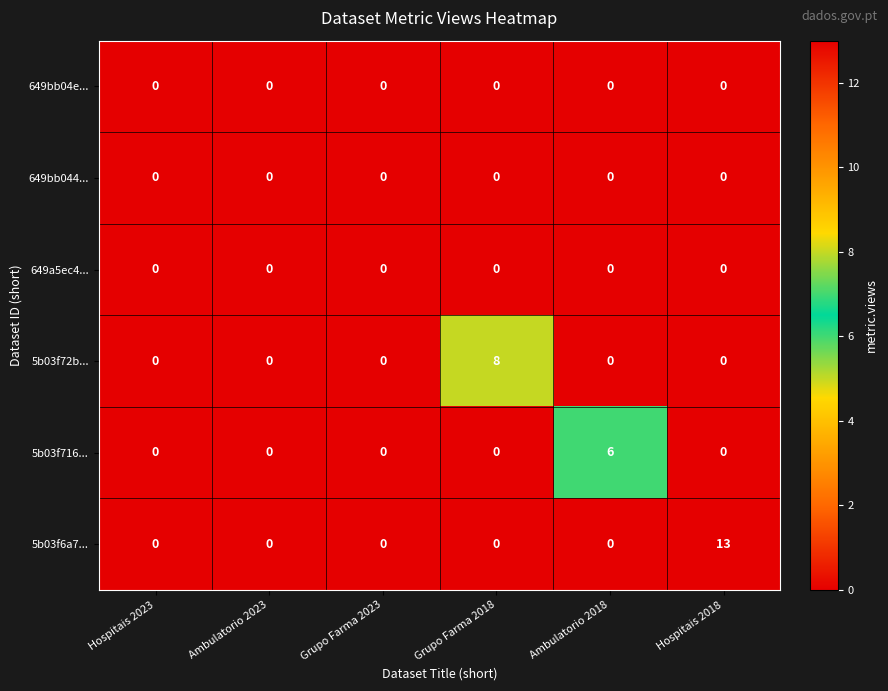

At how many categories does at least one series exceed 3?

3